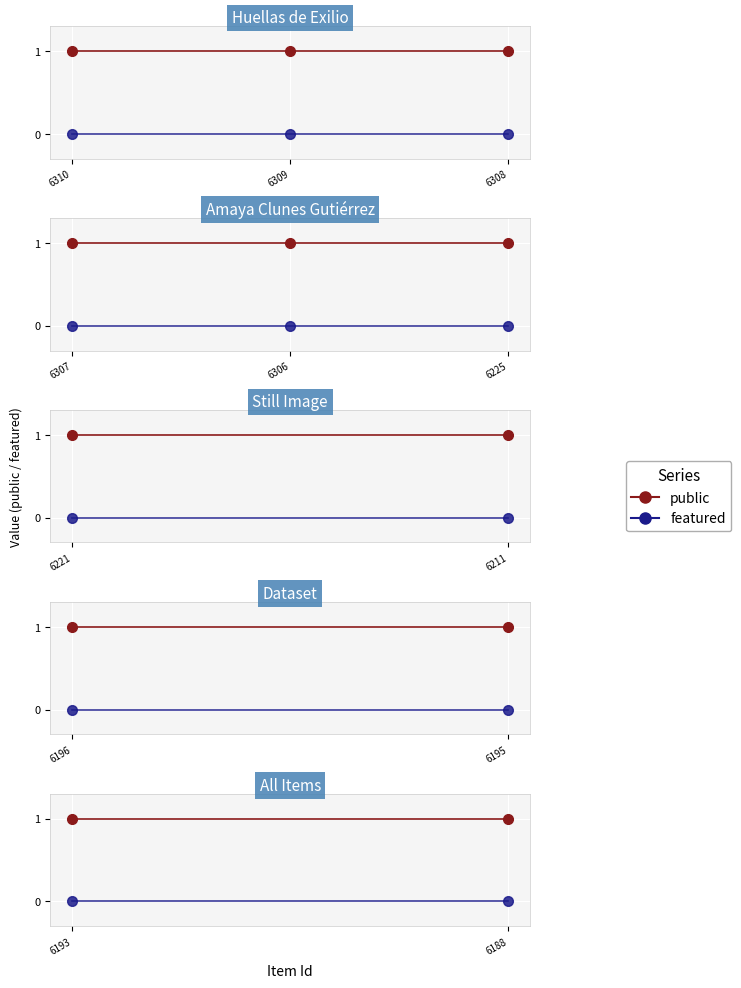

Which series has the largest total across all categories?

public